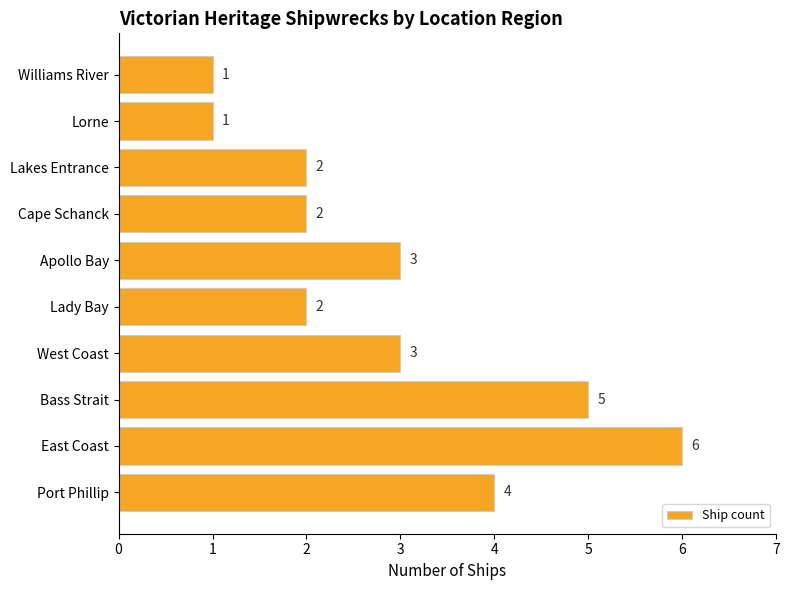

How many series are shown in this chart?

1